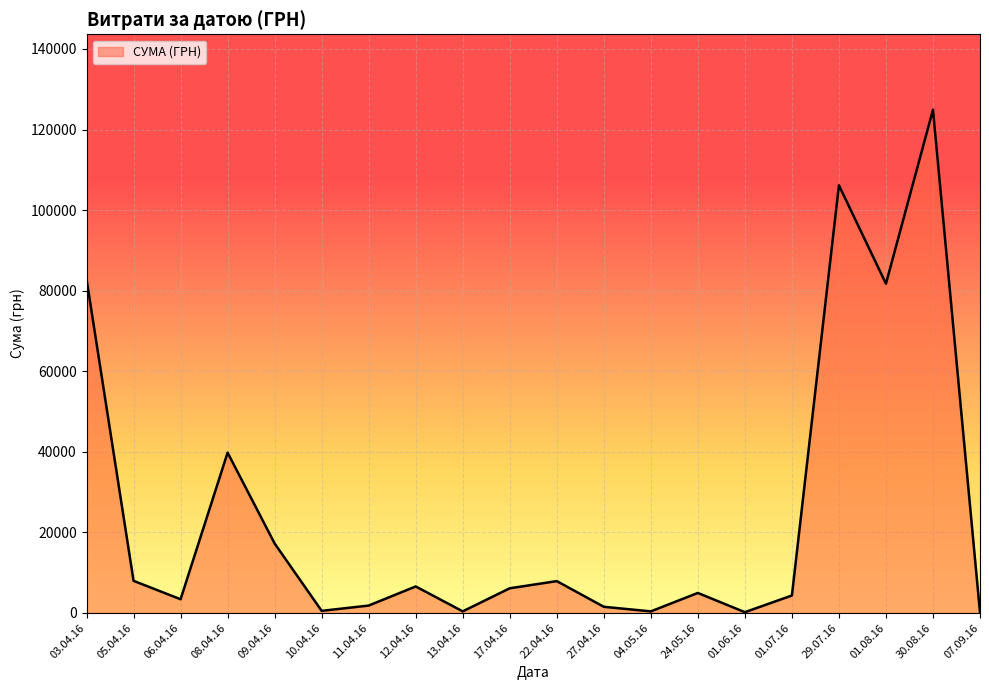

Where is the data nearest to the value 62494?

01.08.16